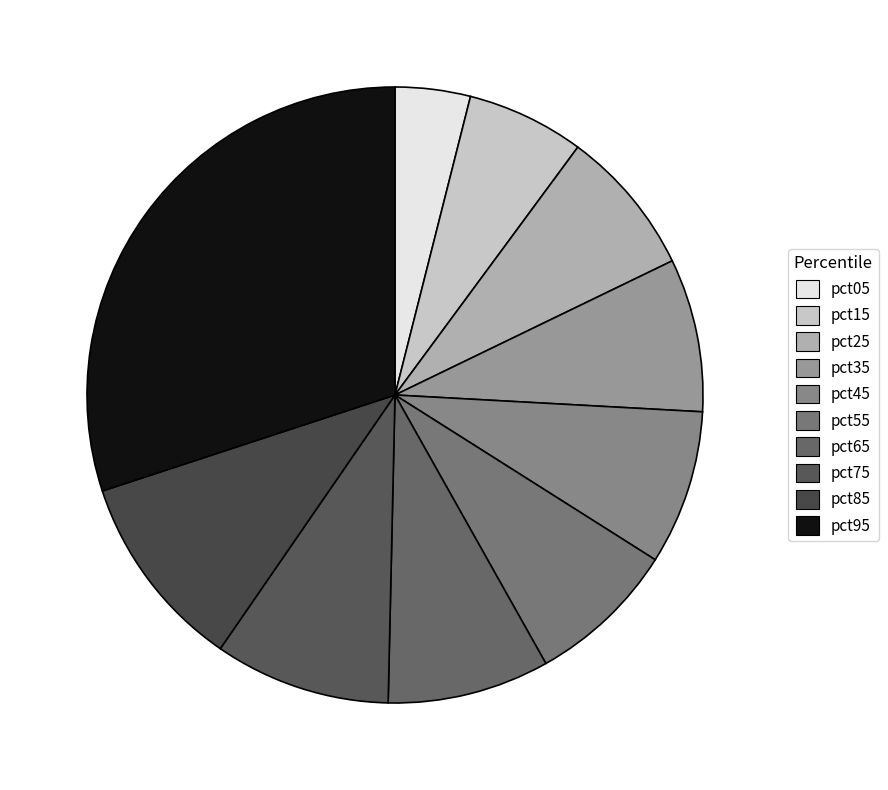

The pct35 slice represents 8% of the pie. True or false?

True